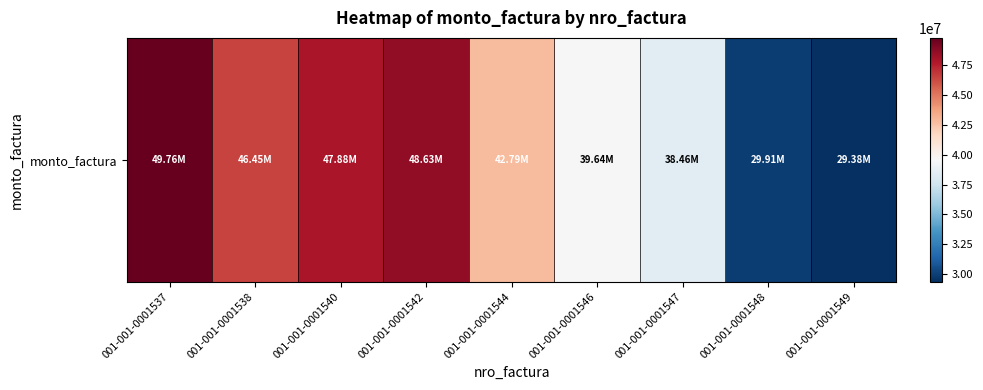

True or false: the data shows 11415472 at 001-001-0001538.

False